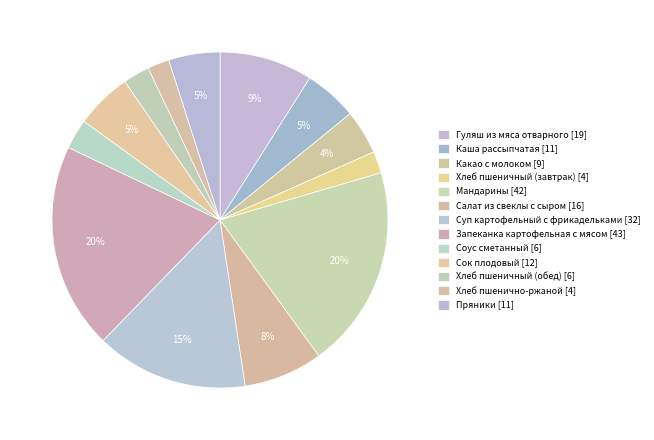

What is the largest slice in the pie chart?

Запеканка картофельная с мясом